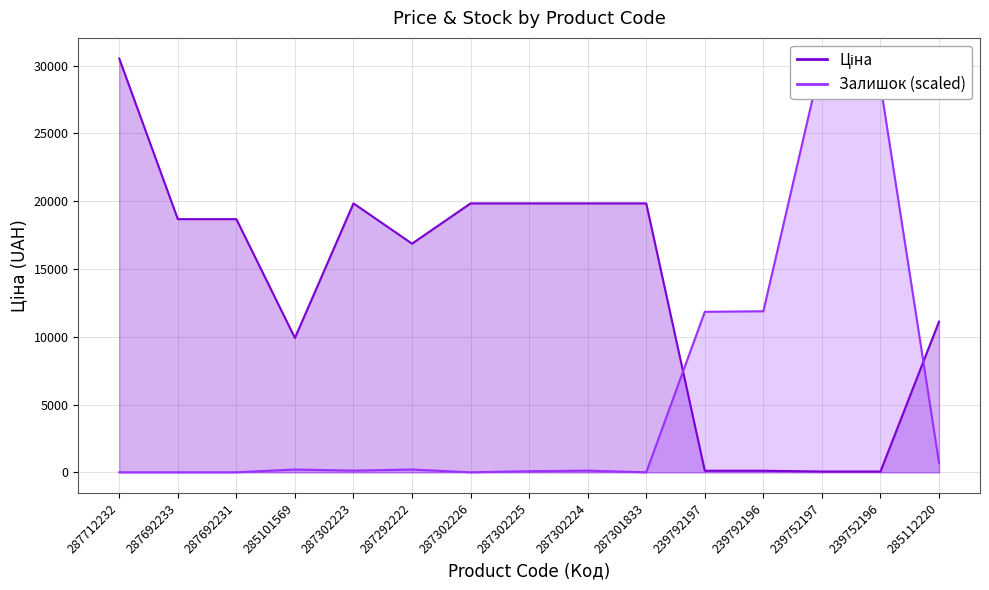

What is the spread (max minus min) of values at 287301833?

19831.1